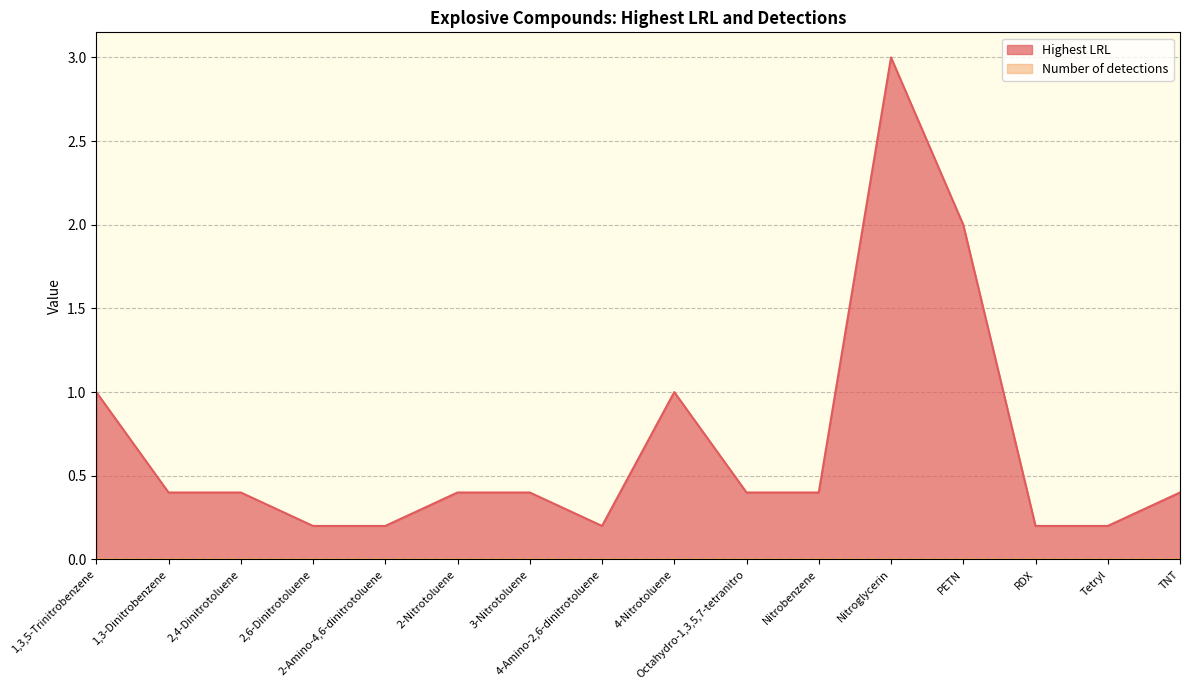

What is the label of the 9th point from the right?

4-Amino-2,6-dinitrotoluene